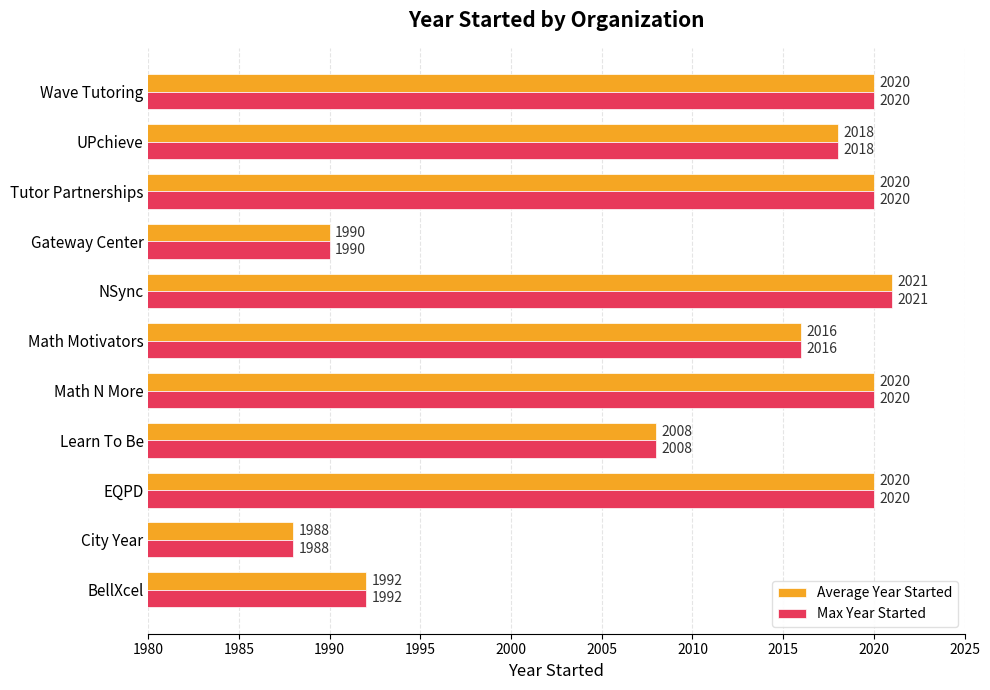

Which label corresponds to the largest value in the chart?

NSync